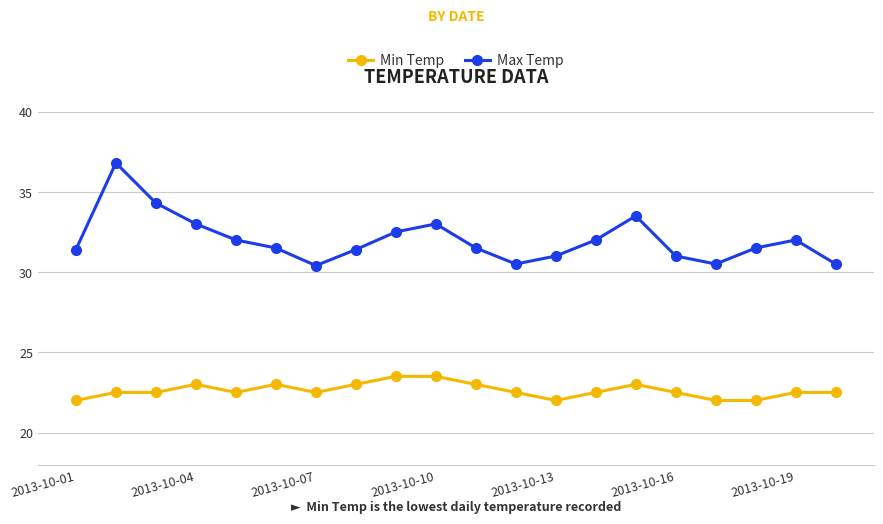

How many lines are shown in the chart?

2